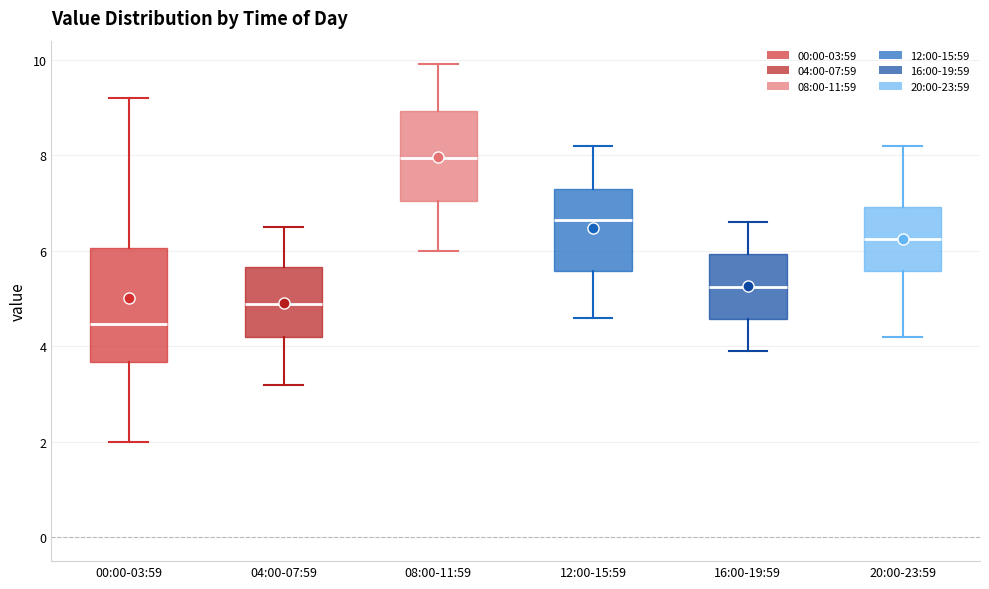

Comparing the boxes themselves (not the whiskers), which one is the tallest?

00:00-03:59